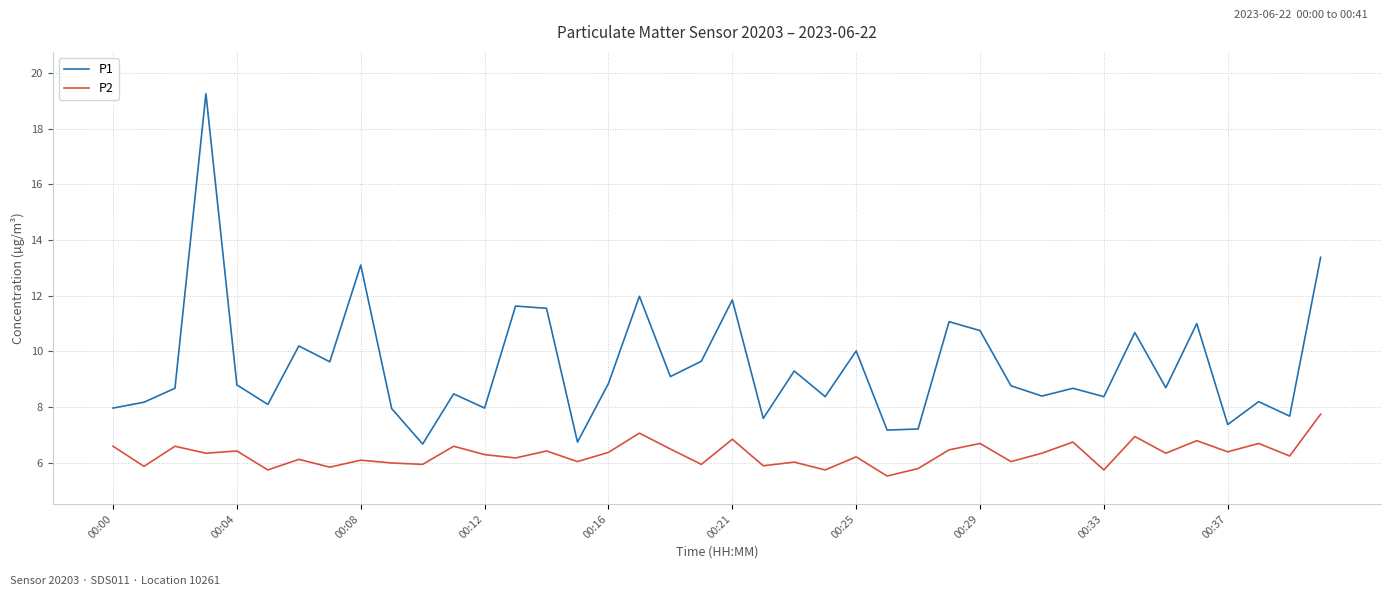

Which series has the largest total across all categories?

P1